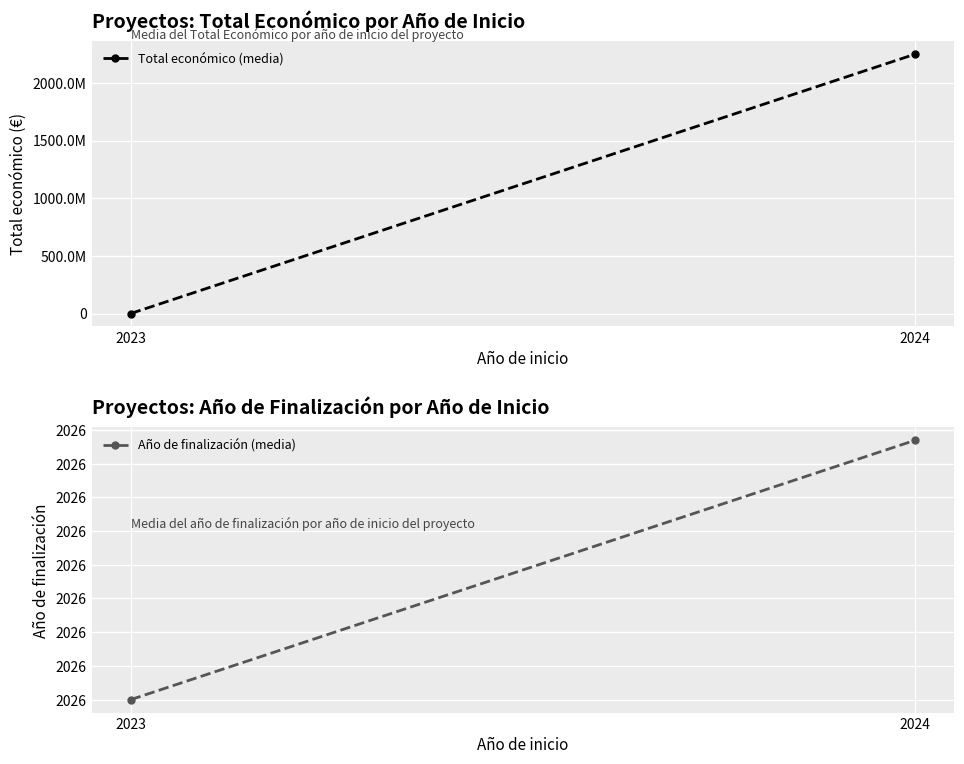

What is the difference between the Total económico (media) values at 2023 and 2024?

2248928187.4